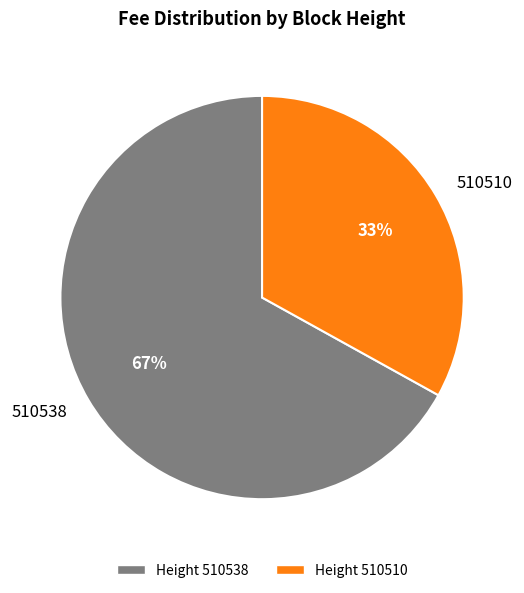

Combined, do 510510 and 510538 account for over 50%?

Yes